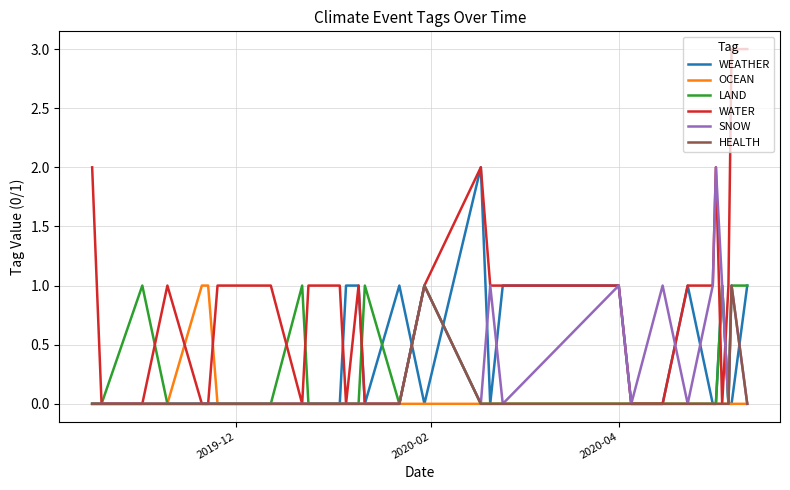

Which series has the widest spread of values?

WATER